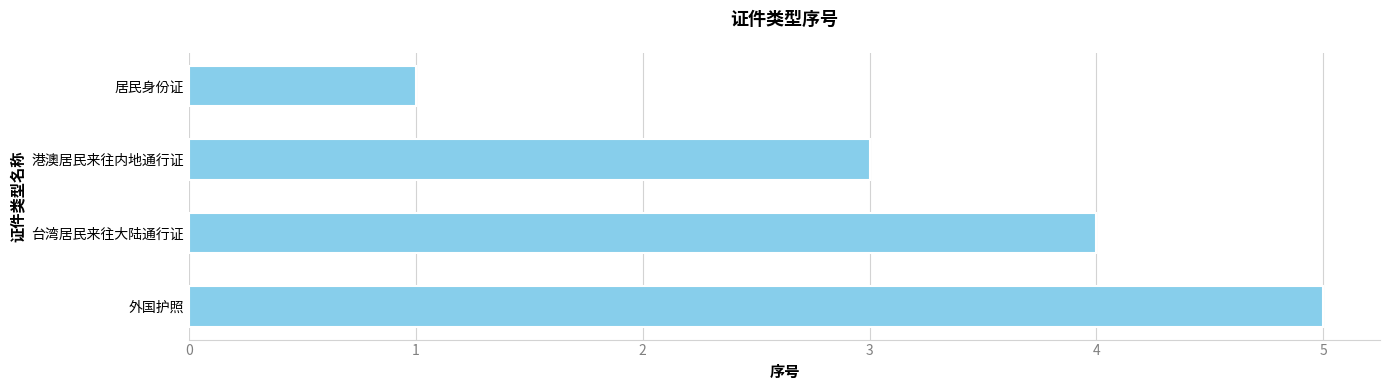

What is the ratio of the value at 外国护照 to the value at 港澳居民来往内地通行证?

1.7